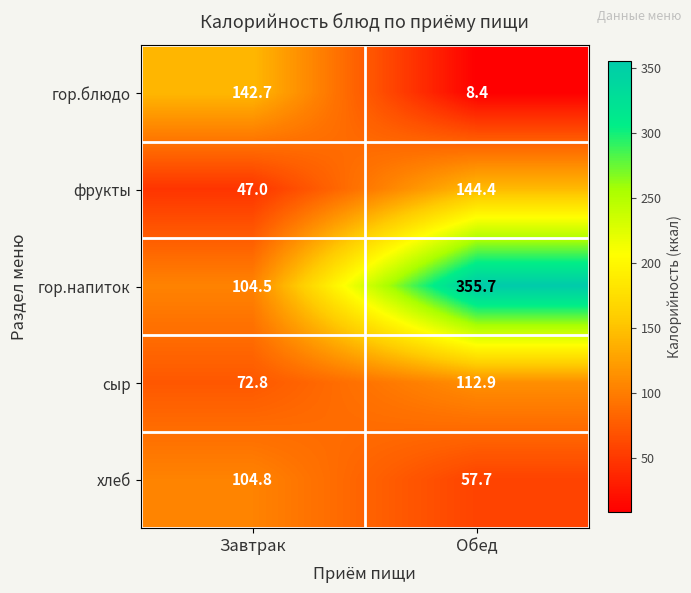

Which series has the widest spread of values?

гор.напиток